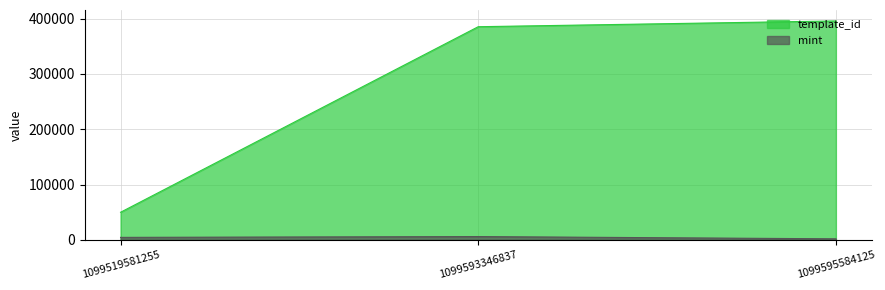

Reading left to right, list all the values displayed in this chart.

template_id: 1099519581255=49849	1099593346837=385161	1099595584125=395582
mint: 1099519581255=4463	1099593346837=5907	1099595584125=1856